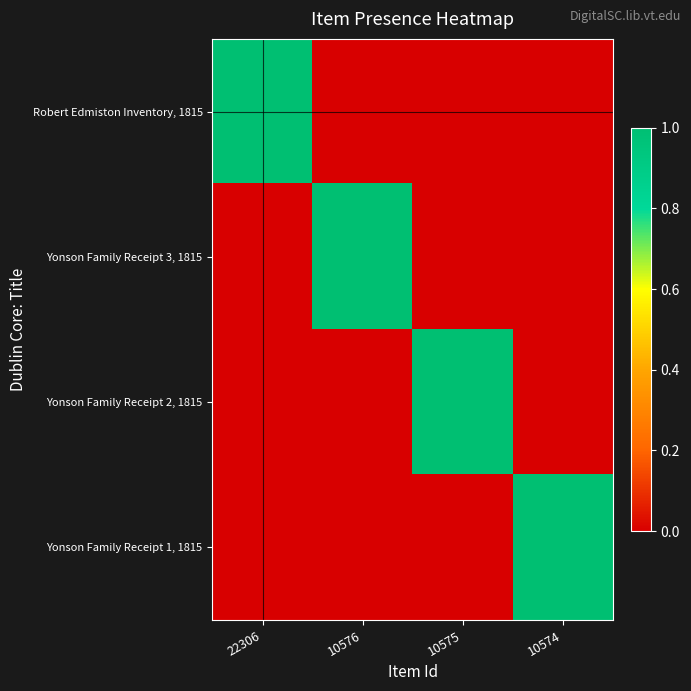

Reading left to right, transcribe all the data shown in this chart.

Robert Edmiston Inventory, 1815: 22306=1	10576=0	10575=0	10574=0
Yonson Family Receipt 3, 1815: 22306=0	10576=1	10575=0	10574=0
Yonson Family Receipt 2, 1815: 22306=0	10576=0	10575=1	10574=0
Yonson Family Receipt 1, 1815: 22306=0	10576=0	10575=0	10574=1